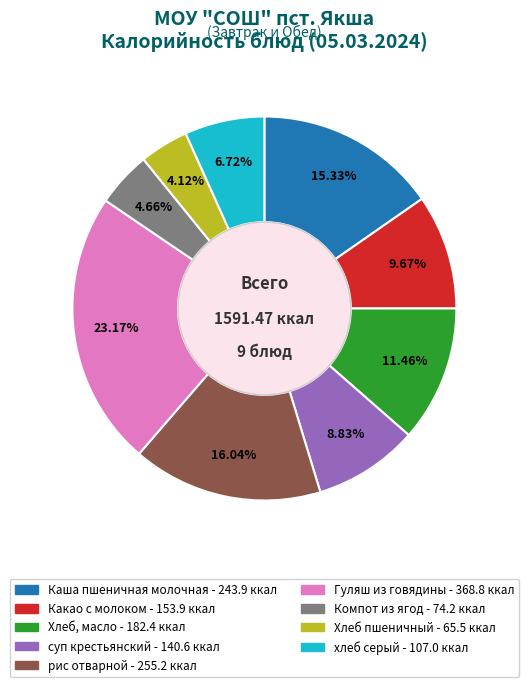

How many segments does this pie chart have?

9